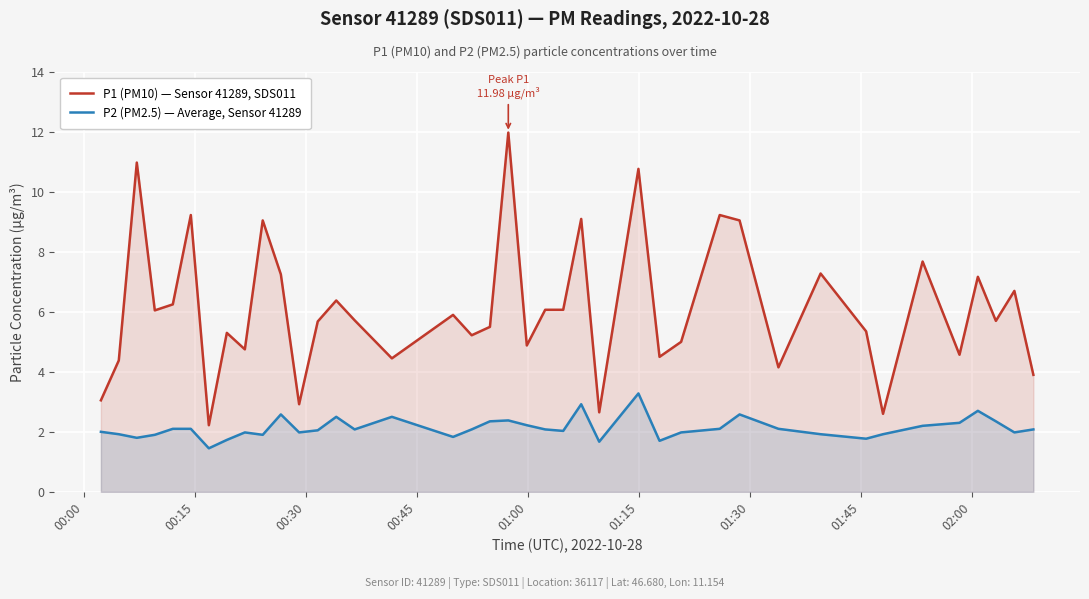

Which series has the largest total across all categories?

P1 (PM10) — Sensor 41289, SDS011